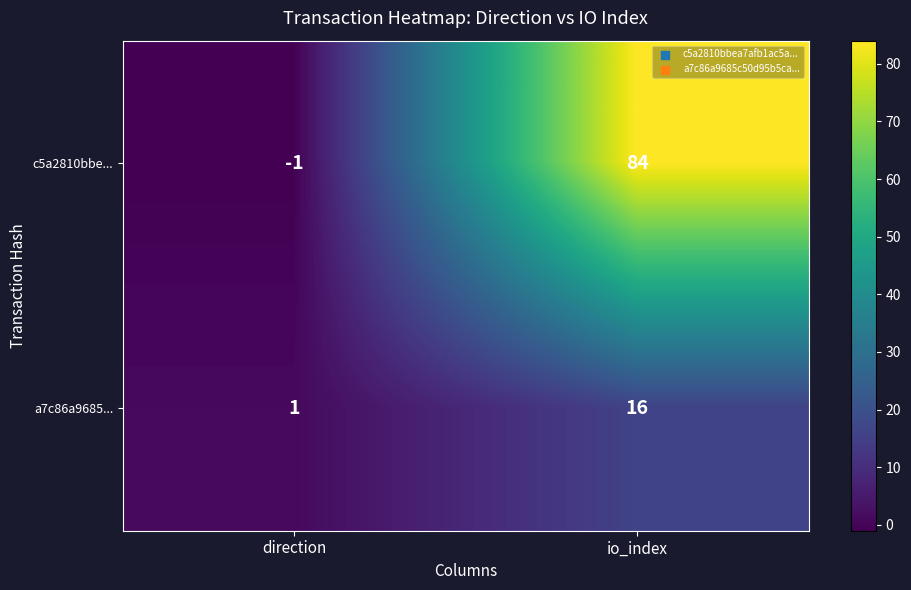

Rank the series by their maximum value, from highest to lowest.

c5a2810bbe..., a7c86a9685...